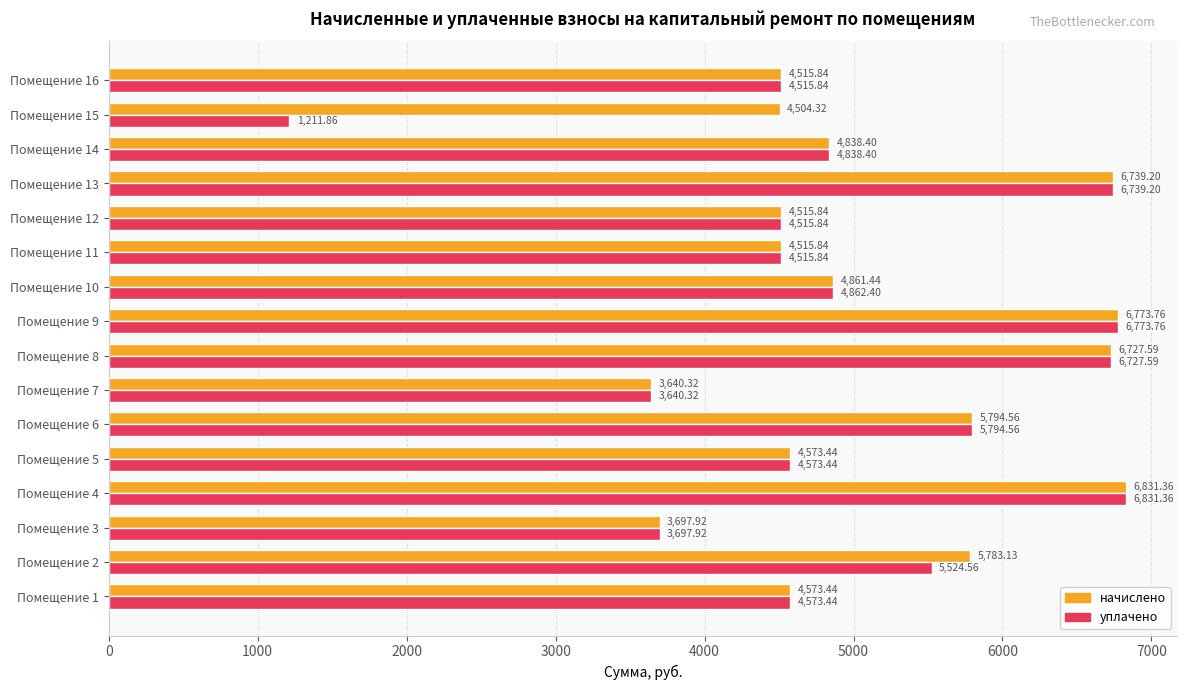

At Помещение 2, list the series in order from largest to smallest.

начислено, уплачено